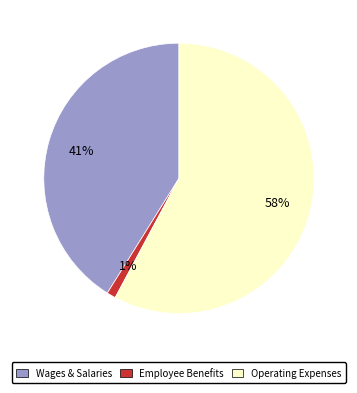

Is there a majority slice in this chart?

Yes